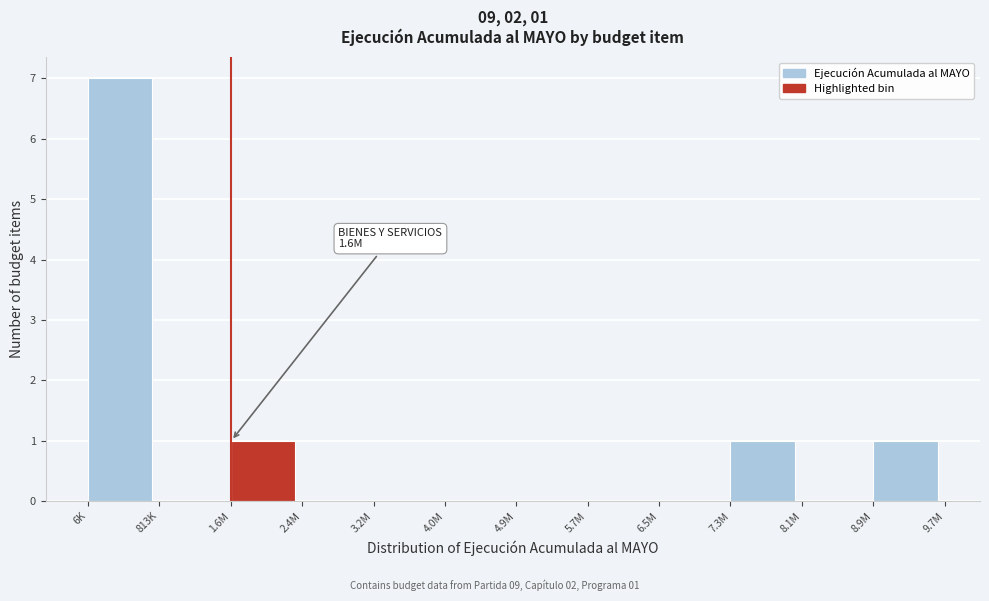

Reading left to right, list all the values displayed in this chart.

6K=7	813K=0	1.6M=1	2.4M=0	3.2M=0	4.0M=0	4.9M=0	5.7M=0	6.5M=0	7.3M=1	8.1M=0	8.9M=1